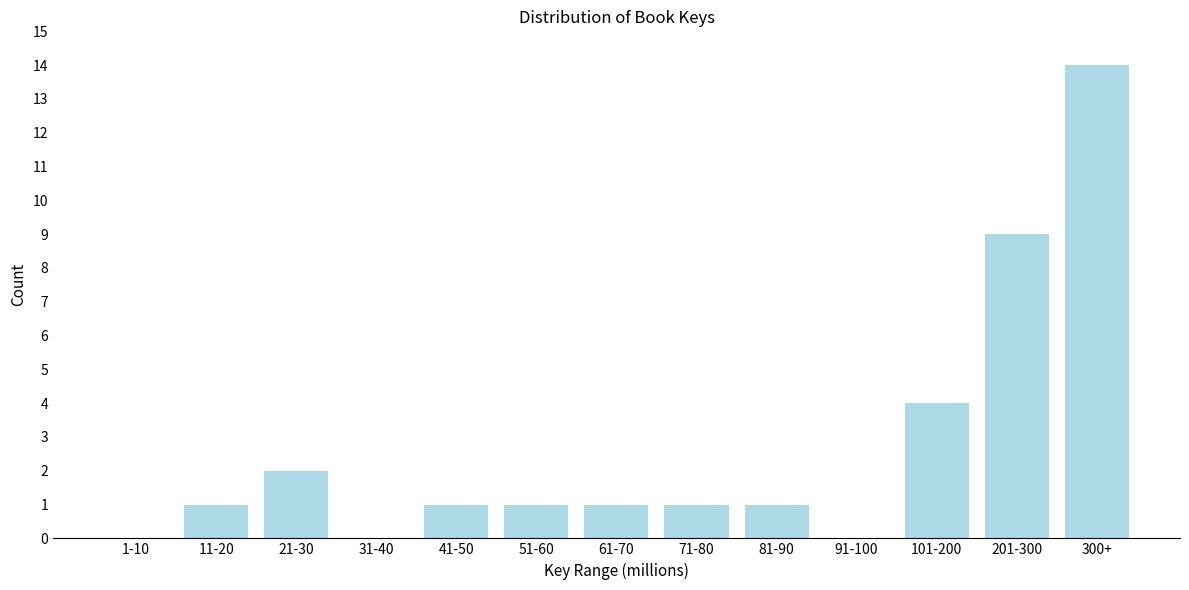

Reading right to left, list all the values displayed in this chart.

300+=14	201-300=9	101-200=4	91-100=0	81-90=1	71-80=1	61-70=1	51-60=1	41-50=1	31-40=0	21-30=2	11-20=1	1-10=0